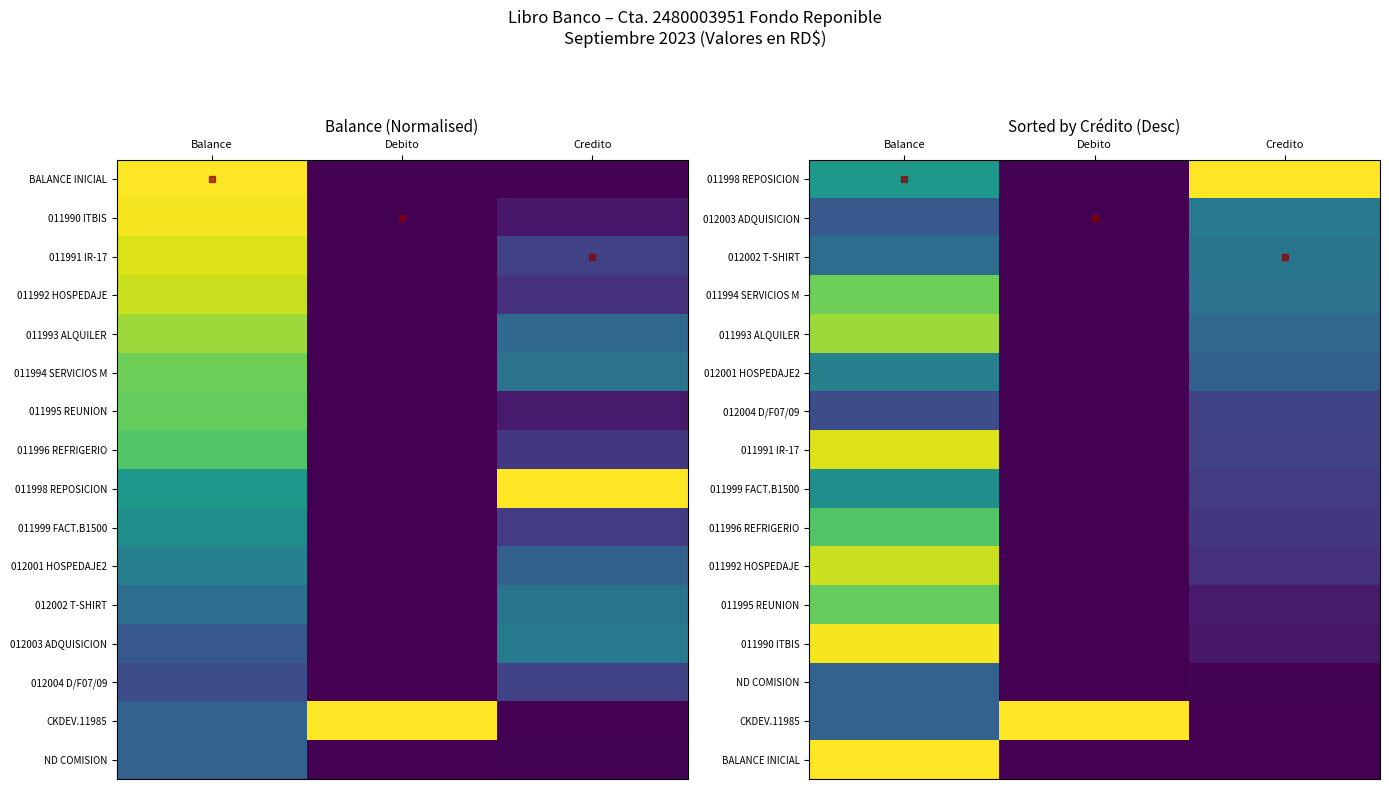

How many categories are shown in the chart?

3